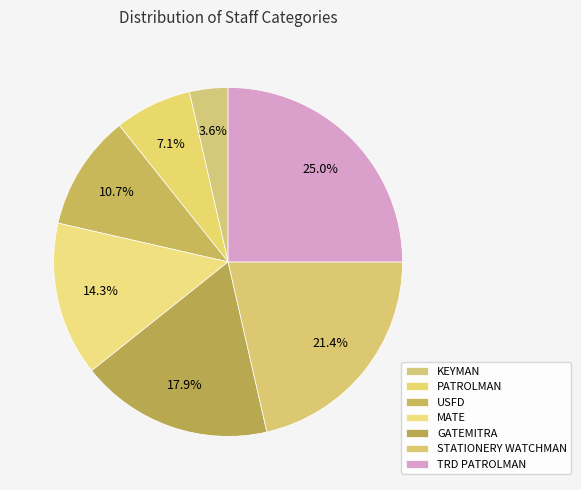

How many slices are in this pie chart?

7